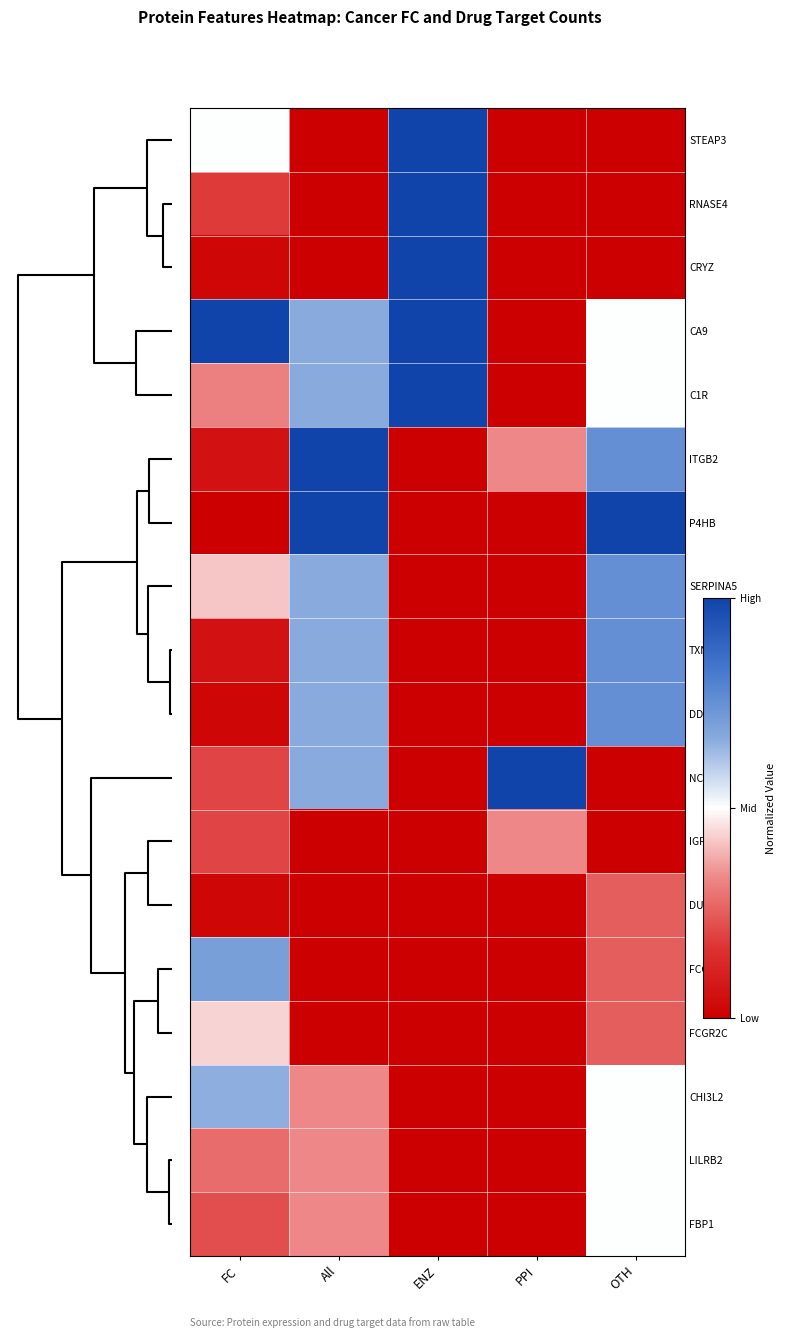

What is the total value across all series at ENZ?

5.0